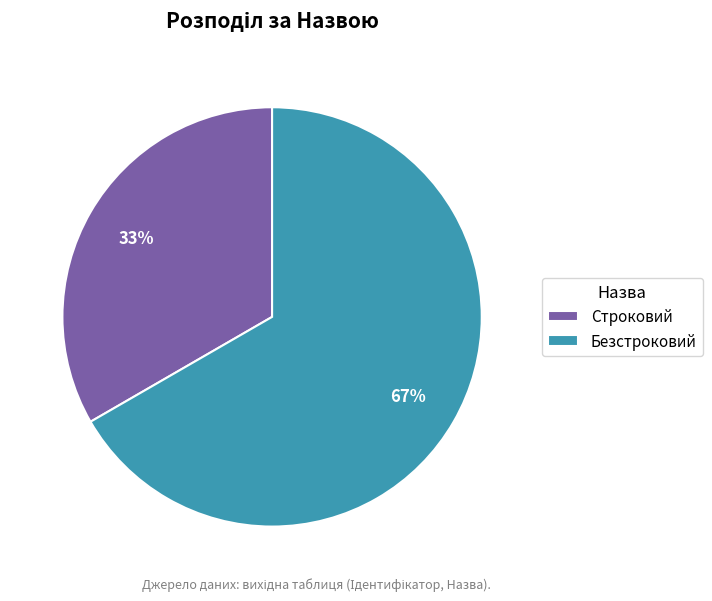

Combined, do Строковий and Безстроковий account for over 50%?

Yes